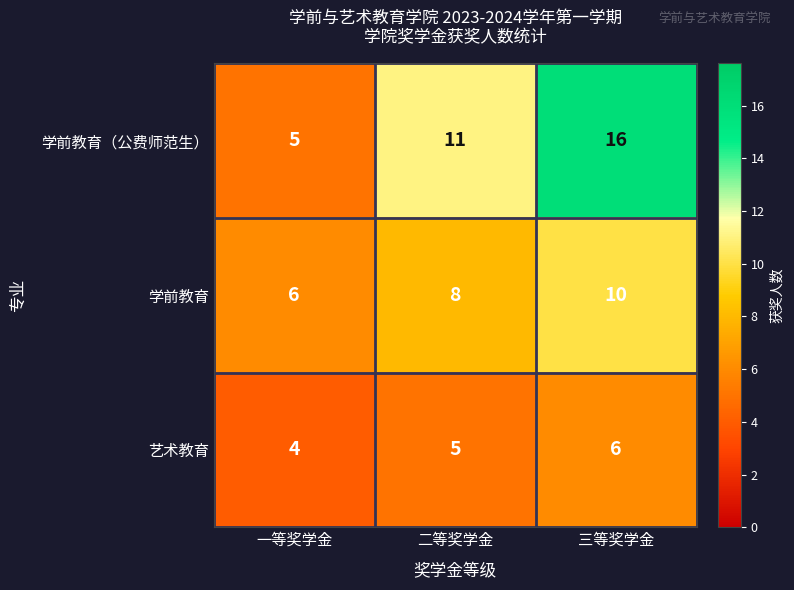

How many 学前教育 values are between 6 and 10?

3